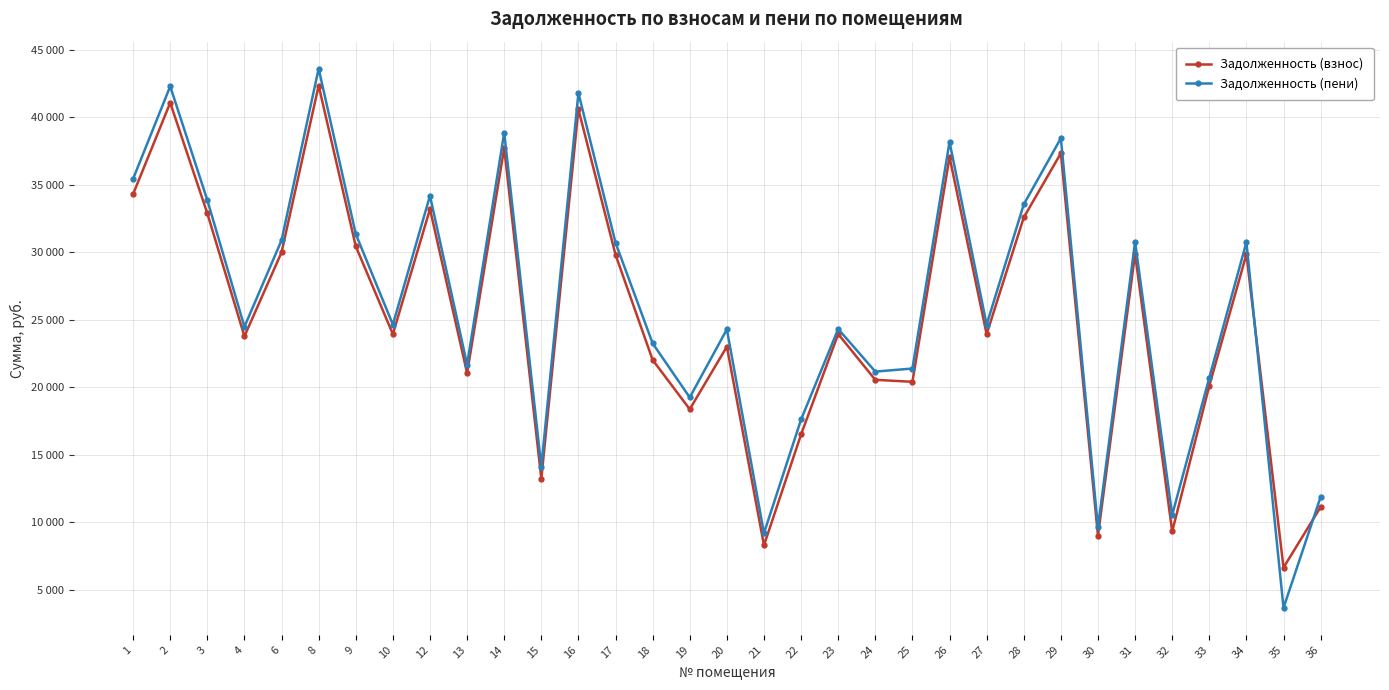

What are all the series names shown in the legend?

Задолженность (взнос), Задолженность (пени)